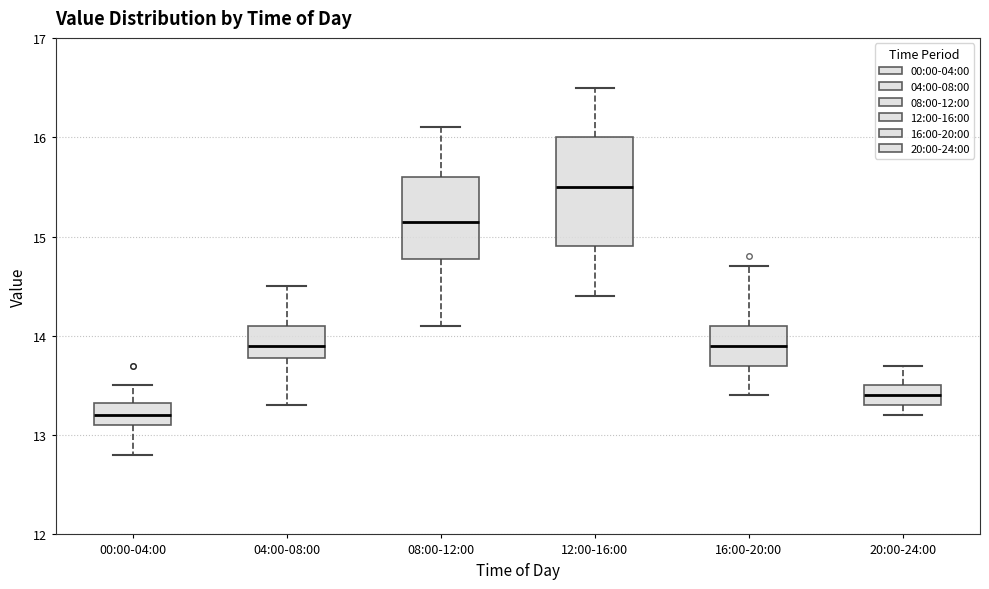

Reading left to right, read every box against the y-axis: the position of its median line, the range the box covers, and the ends of its whiskers. The values are not printed on the chart, so give them approximately, as read against the axis.

00:00-04:00: median 13.2, box 13.1 to 13.3, whiskers 12.8 to 13.5
04:00-08:00: median 13.9, box 13.8 to 14.1, whiskers 13.3 to 14.5
08:00-12:00: median 15.2, box 14.8 to 15.6, whiskers 14.1 to 16.1
12:00-16:00: median 15.5, box 14.9 to 16.0, whiskers 14.4 to 16.5
16:00-20:00: median 13.9, box 13.7 to 14.1, whiskers 13.4 to 14.7
20:00-24:00: median 13.4, box 13.3 to 13.5, whiskers 13.2 to 13.7